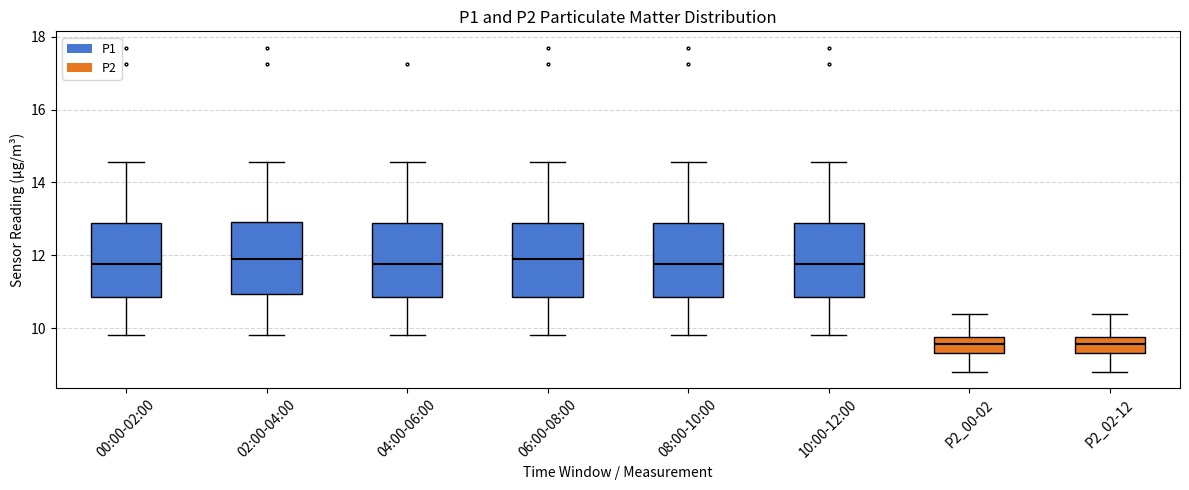

Where is the lower edge of the box for 04:00-06:00 on the y-axis? The values are not printed on the chart, so give them approximately, as read against the axis.

10.8